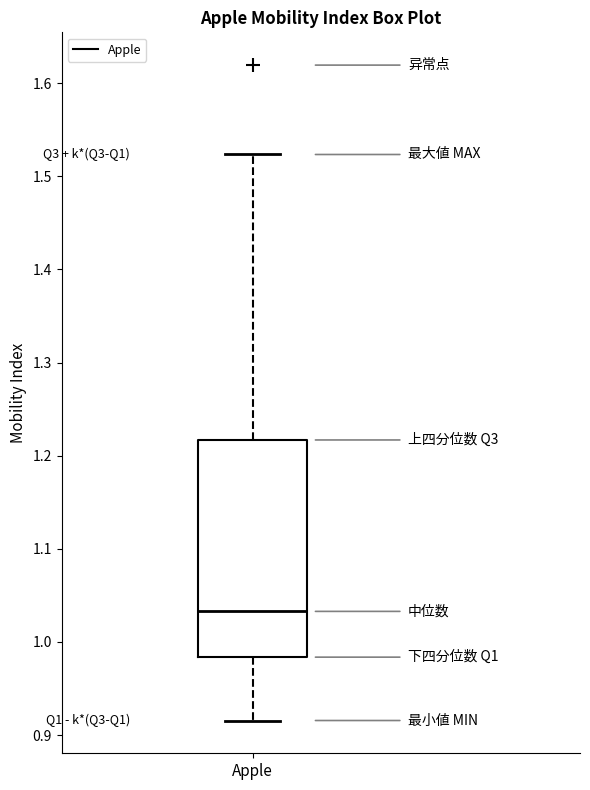

Transcribe this box plot: give where the median line is, the range the box spans, and where the two whiskers end, as read against the y-axis. The values are not printed on the chart, so give them approximately, as read against the axis.

median 1.03, box 0.98 to 1.22, whiskers 0.92 to 1.52